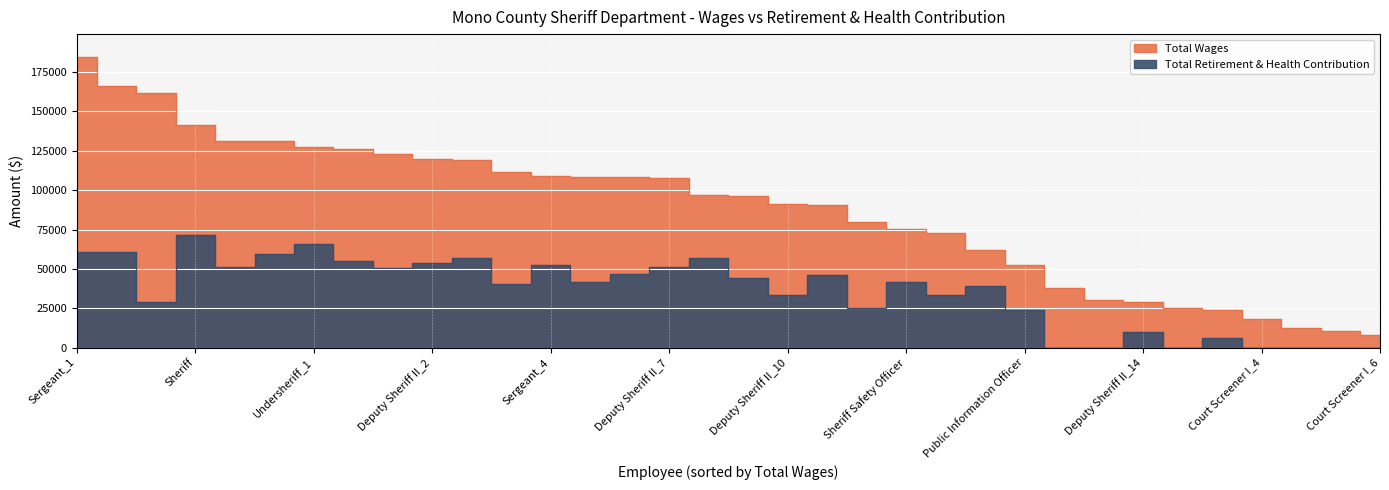

True or false: total_wages has more than 1 points higher than both neighbors.

False